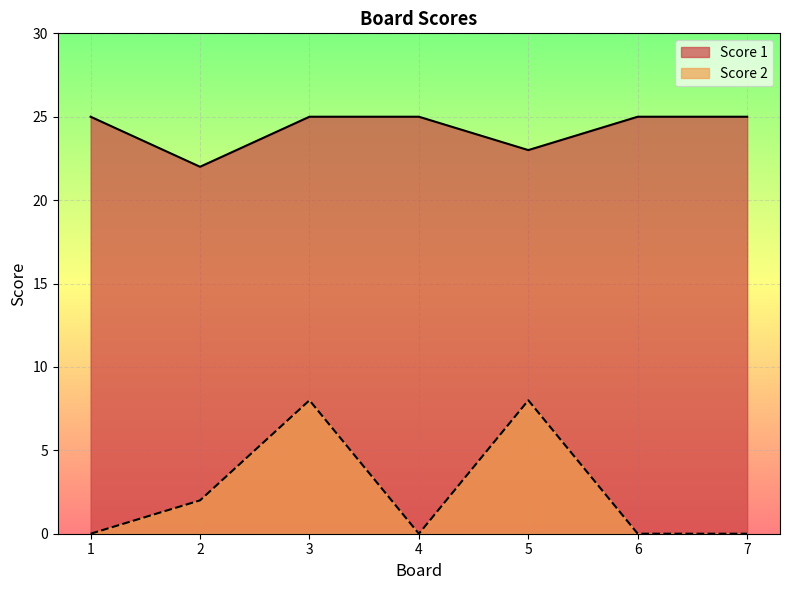

How many series are shown in this chart?

2